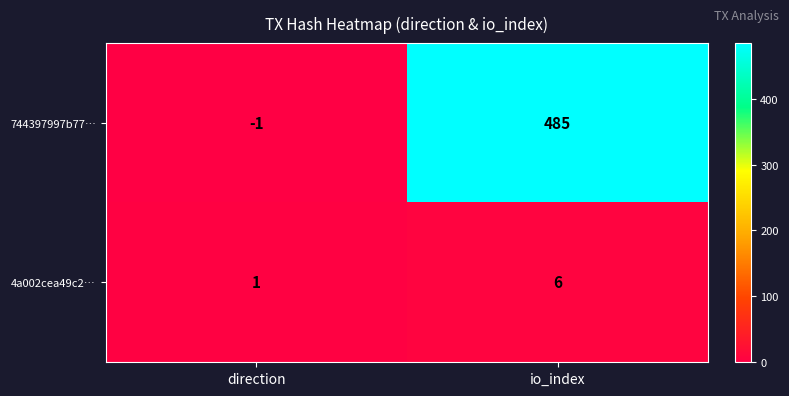

Which series changed the most between direction and io_index?

744397997b77…